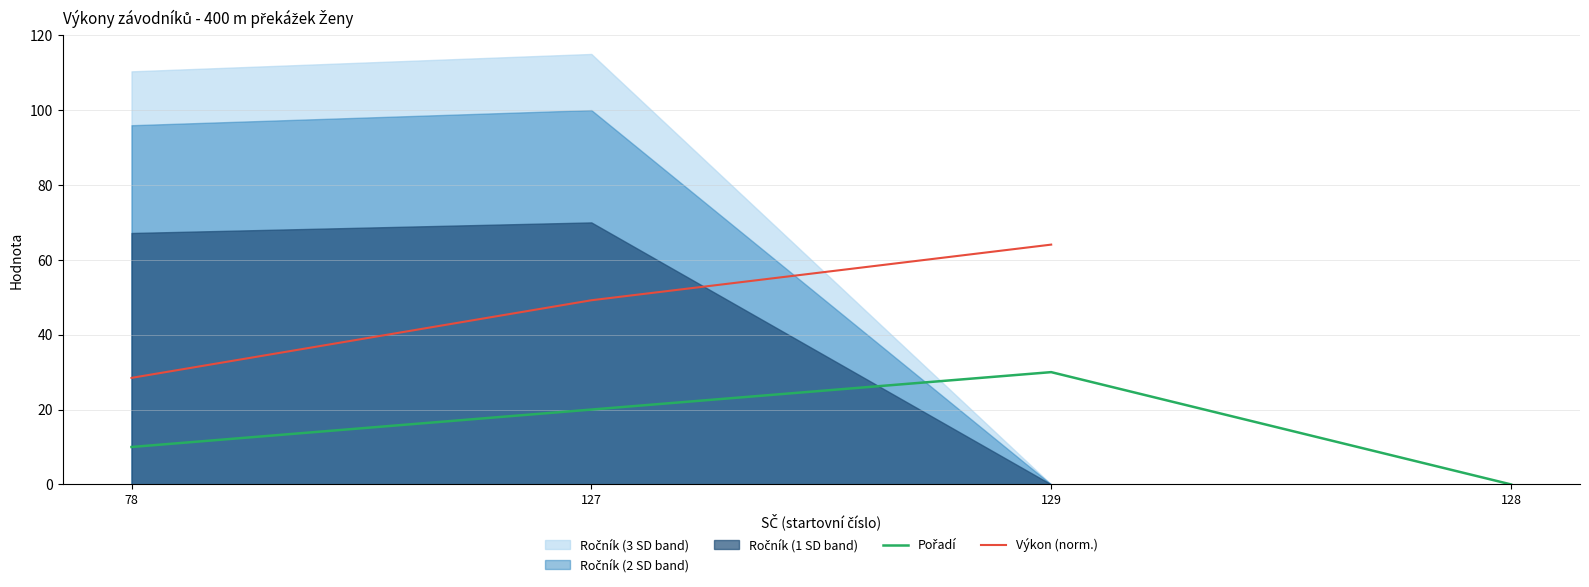

How many positive values does the Pořadí series have?

3